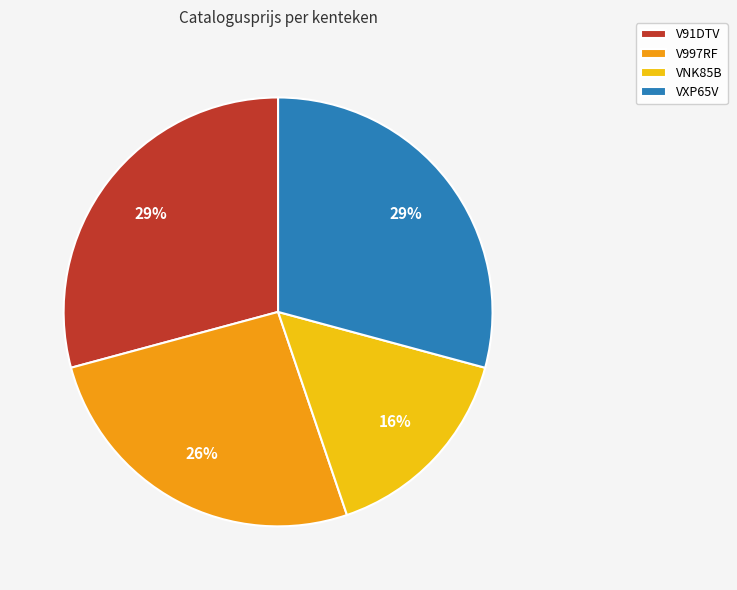

Is there a majority slice in this chart?

No